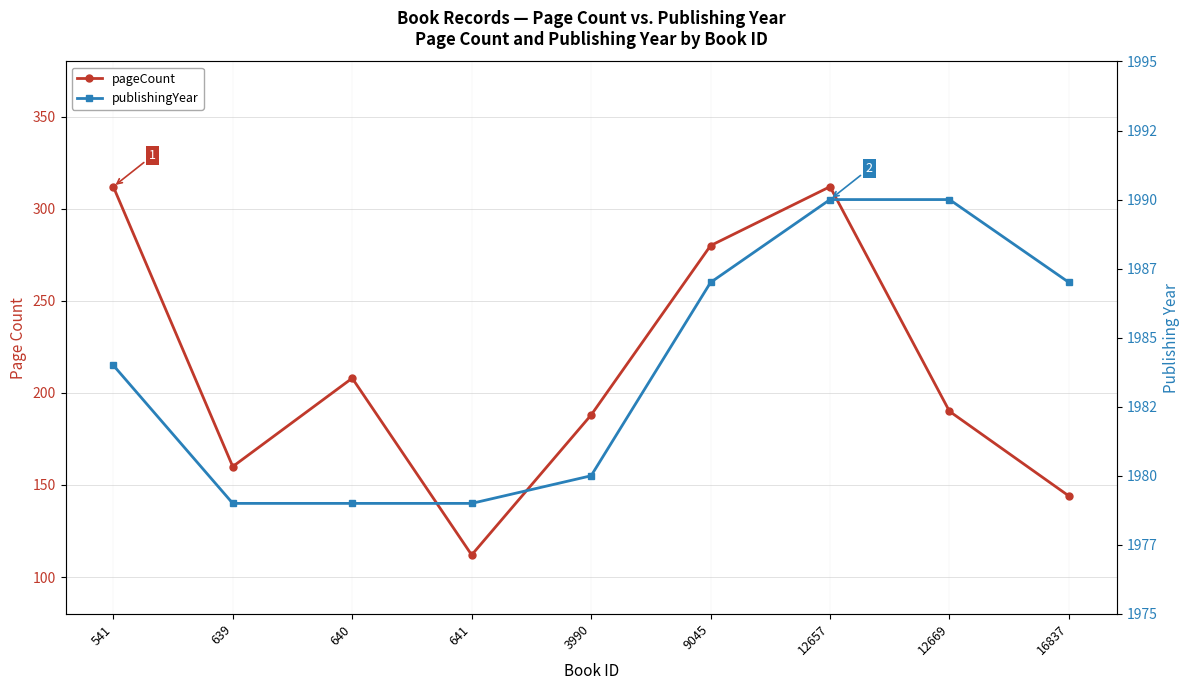

Which label corresponds to the smallest value in the chart?

641